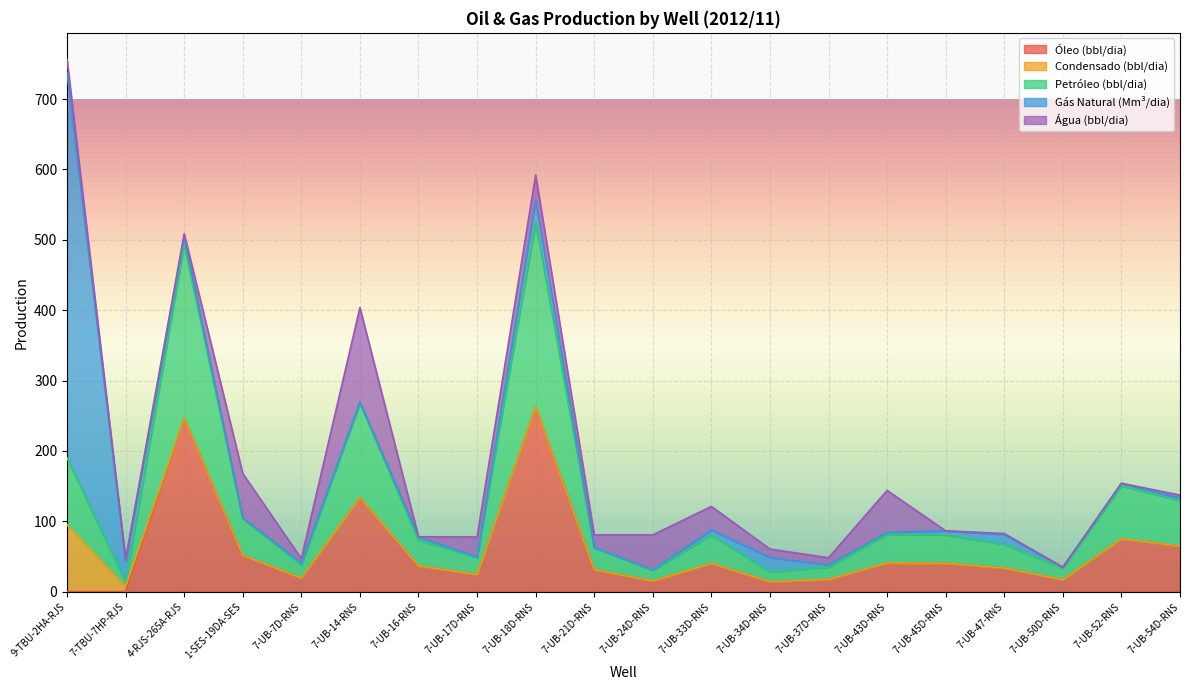

At 7-UB-47-RNS, list the series in order from largest to smallest.

Óleo (bbl/dia), Petróleo (bbl/dia), Gás Natural (Mm³/dia), Água (bbl/dia), Condensado (bbl/dia)